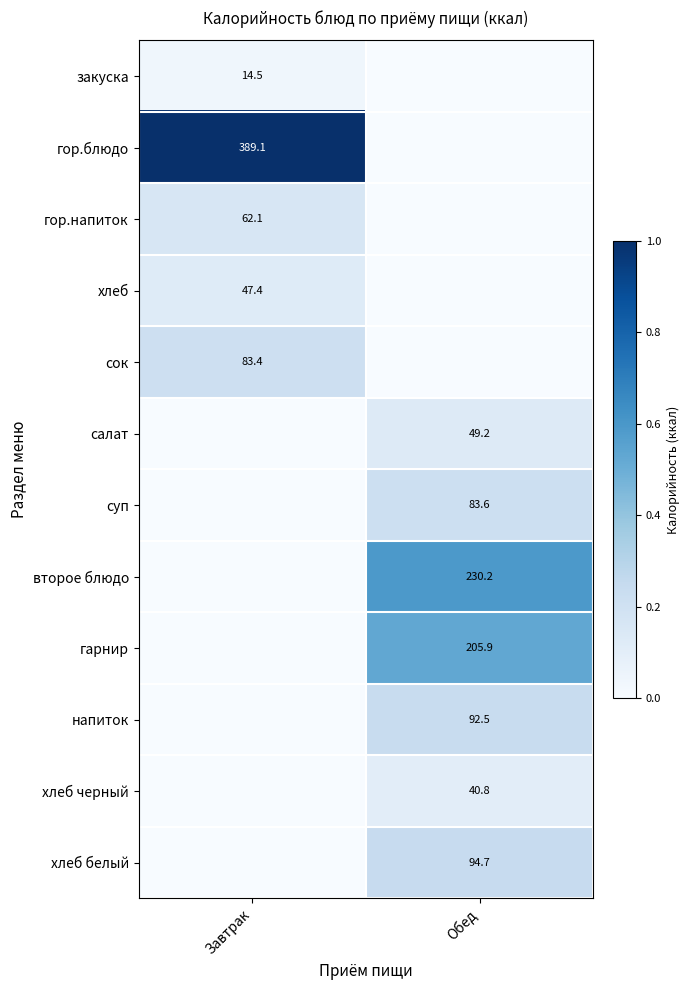

True or false: второе блюдо has a value of 86.2 at Обед.

False